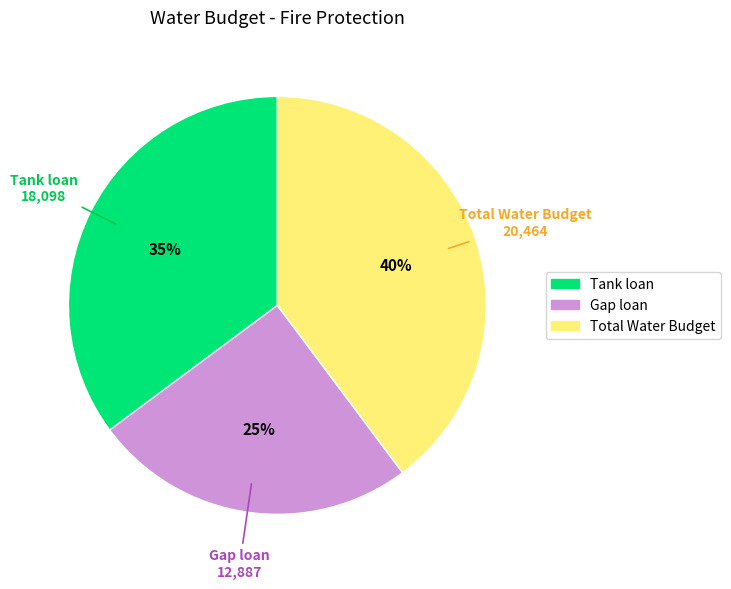

Which slice is the smallest?

Gap loan